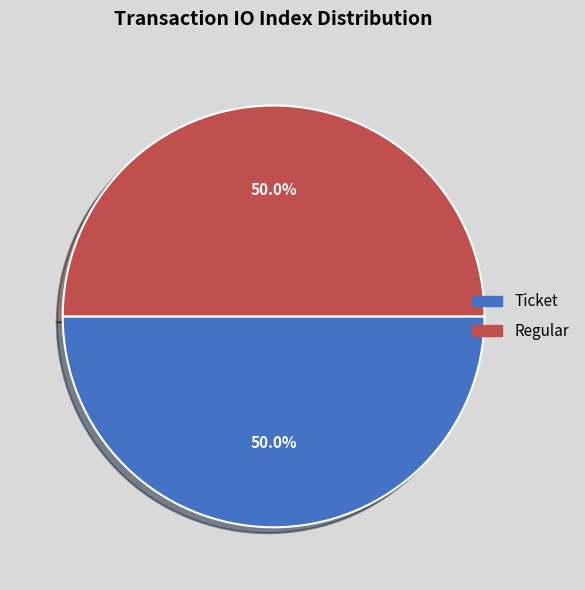

To the nearest percent, what is the difference between the largest and smallest slice percentages?

0%